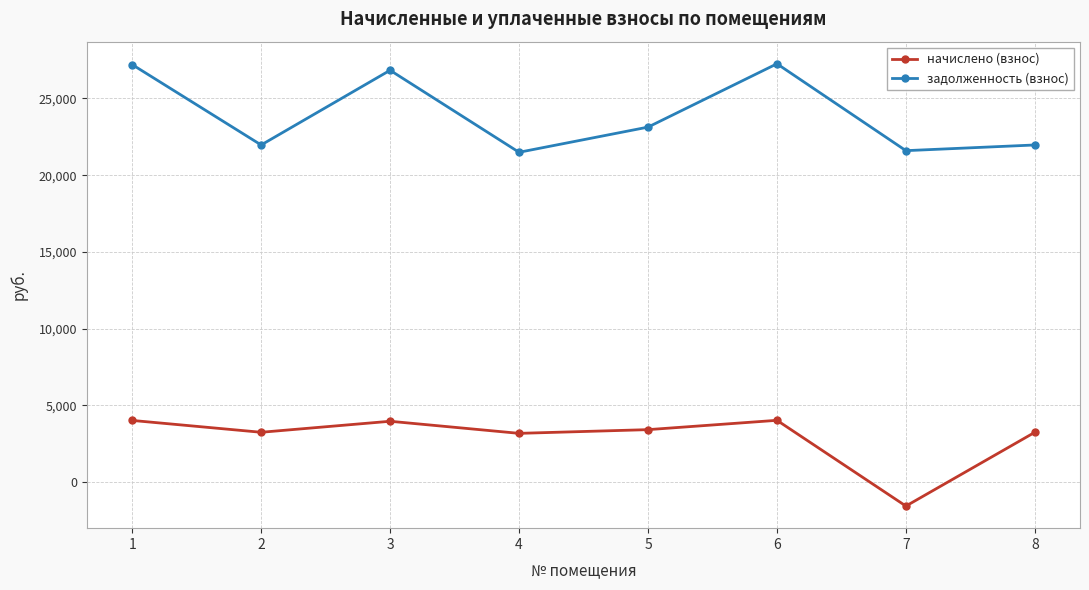

Is the value of задолженность (взнос) at 5 greater than the value of начислено (взнос) at 1?

Yes